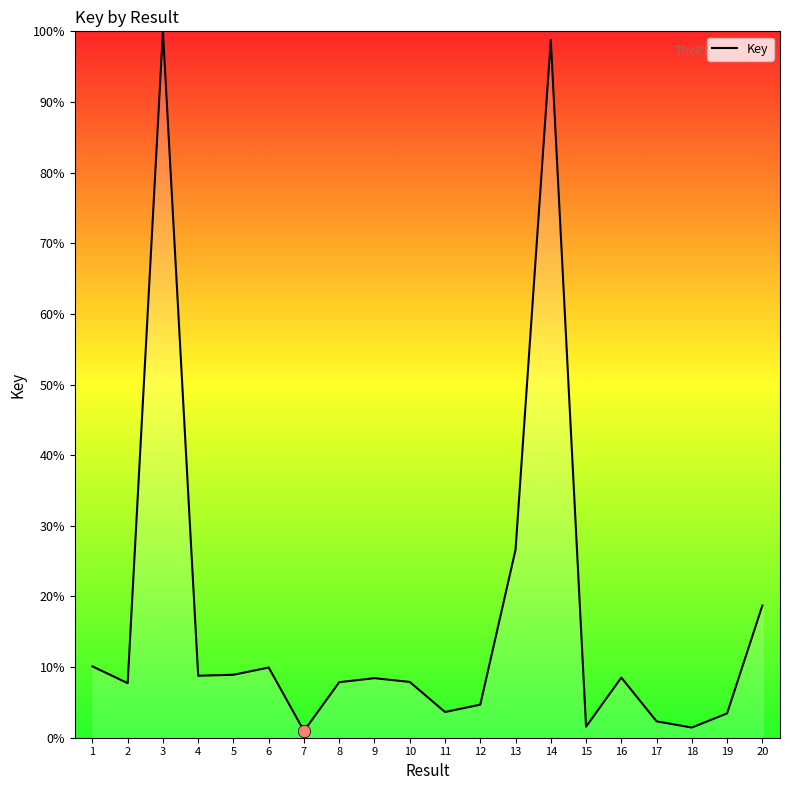

What is the change in value from 13 to 19?

-23.2